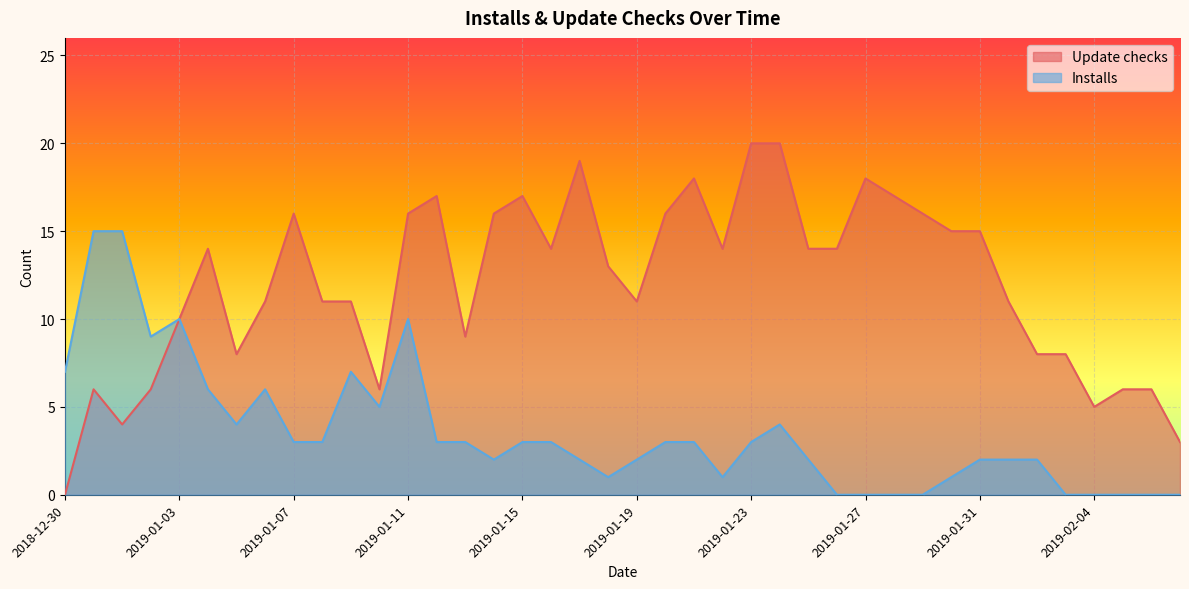

What is the difference between the second highest and minimum values in the Installs series?

15